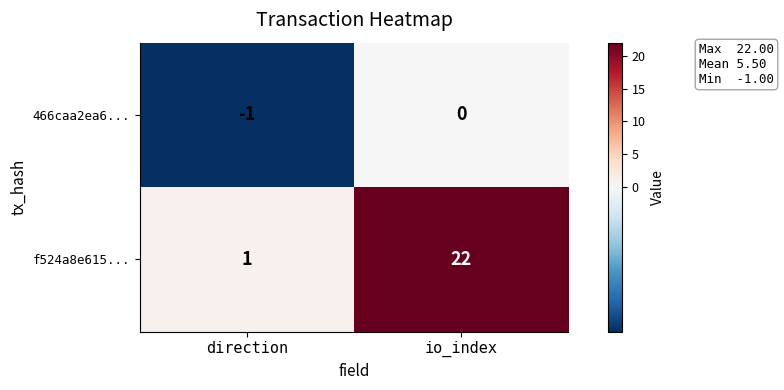

What is the difference between the highest and lowest values at io_index?

22